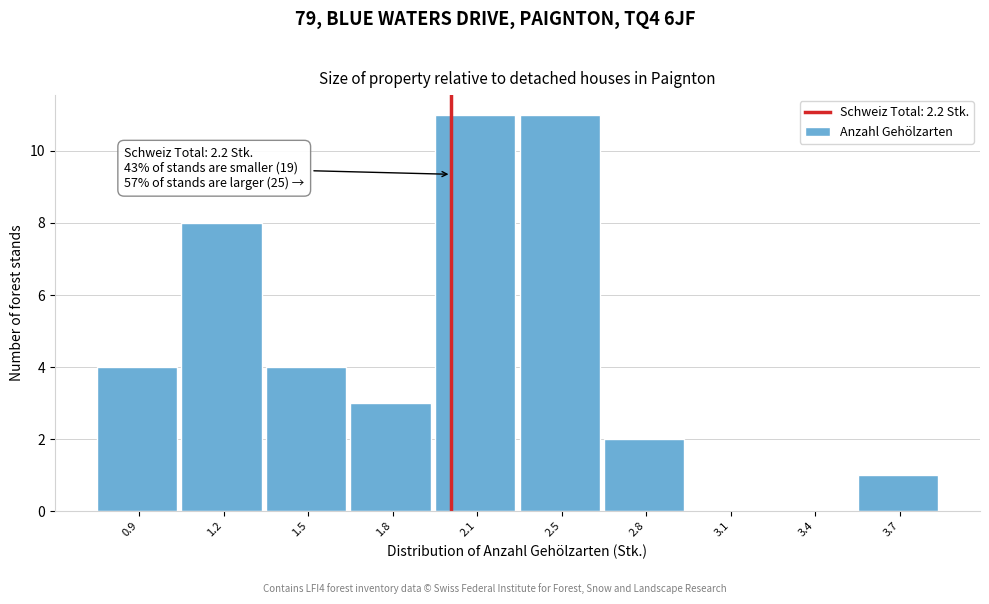

Reading left to right, what are all the values shown in this chart?

0.9=4	1.2=8	1.5=4	1.8=3	2.1=11	2.5=11	2.8=2	3.1=0	3.4=0	3.7=1